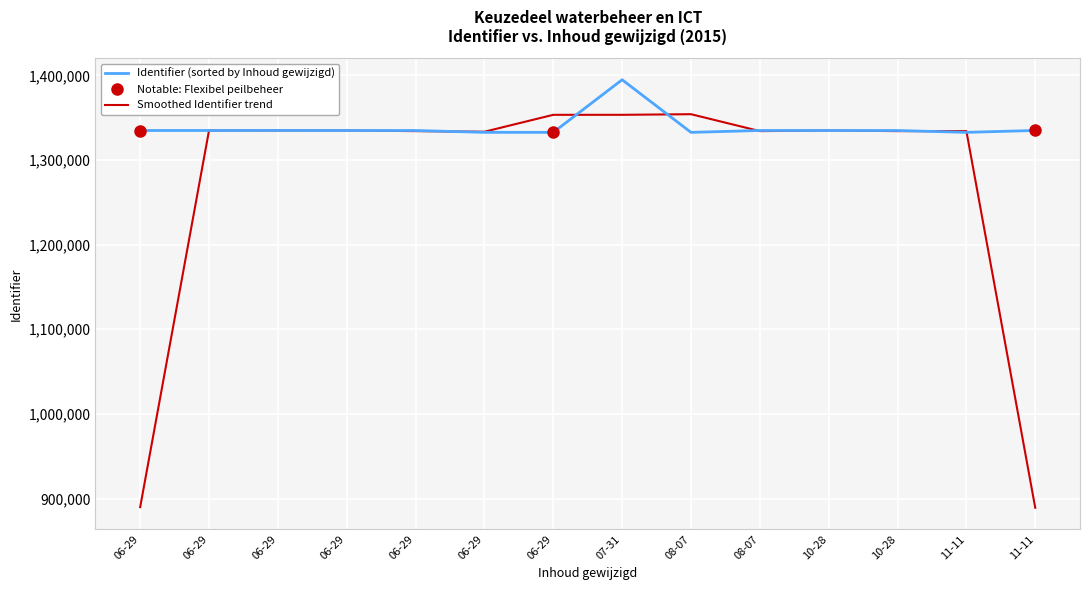

Where is the first local maximum for Identifier (sorted by Inhoud gewijzigd)?

06-29